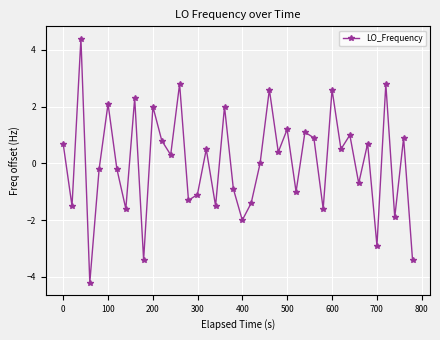

How many categories are shown in the chart?

40